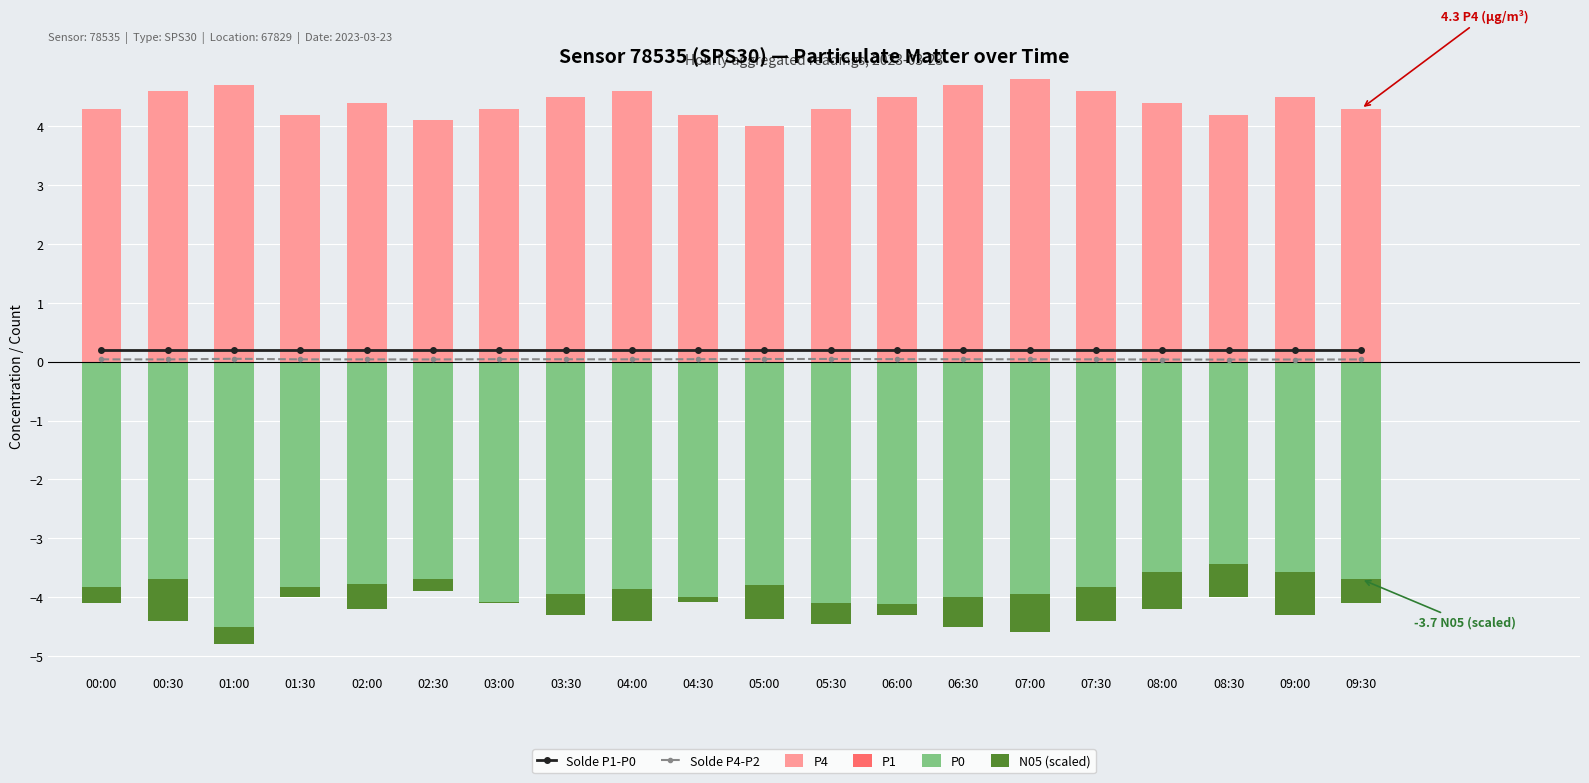

Reading left to right, what are all the values shown in this chart?

Solde P1-P0: 0.2	0.2	0.2	0.2	0.2	0.2	0.2	0.2	0.2	0.2	0.2	0.2	0.2	0.2	0.2	0.2	0.2	0.2	0.2	0.2
Solde P4-P2: 0.0	0.0	0.1	0.0	0.0	0.0	0.0	0.0	0.0	0.0	0.0	0.0	0.0	0.0	0.0	0.0	0.0	0.0	0.0	0.0
P4: 4.3	4.6	4.7	4.2	4.4	4.1	4.3	4.5	4.6	4.2	4.0	4.3	4.5	4.7	4.8	4.6	4.4	4.2	4.5	4.3
P1: 0.0	0.0	0.0	0.0	0.0	0.0	0.0	0.0	0.0	0.0	0.0	0.0	0.0	0.0	0.0	0.0	0.0	0.0	0.0	0.0
P0: -4.1	-4.4	-4.5	-4.0	-4.2	-3.9	-4.1	-4.3	-4.4	-4.0	-3.8	-4.1	-4.3	-4.5	-4.6	-4.4	-4.2	-4.0	-4.3	-4.1
N05 (scaled): 0.3	0.7	-0.3	0.2	0.4	0.2	0.0	0.3	0.5	-0.1	-0.6	-0.4	0.2	0.5	0.6	0.6	0.6	0.6	0.7	0.4